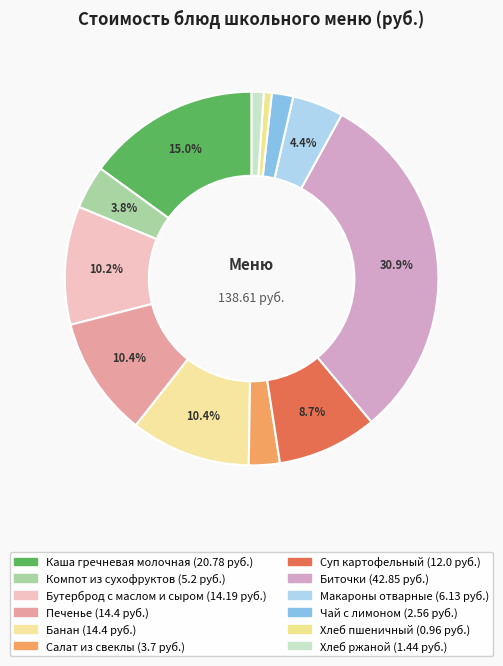

What percentage is the Печенье slice, to the nearest percent?

10%